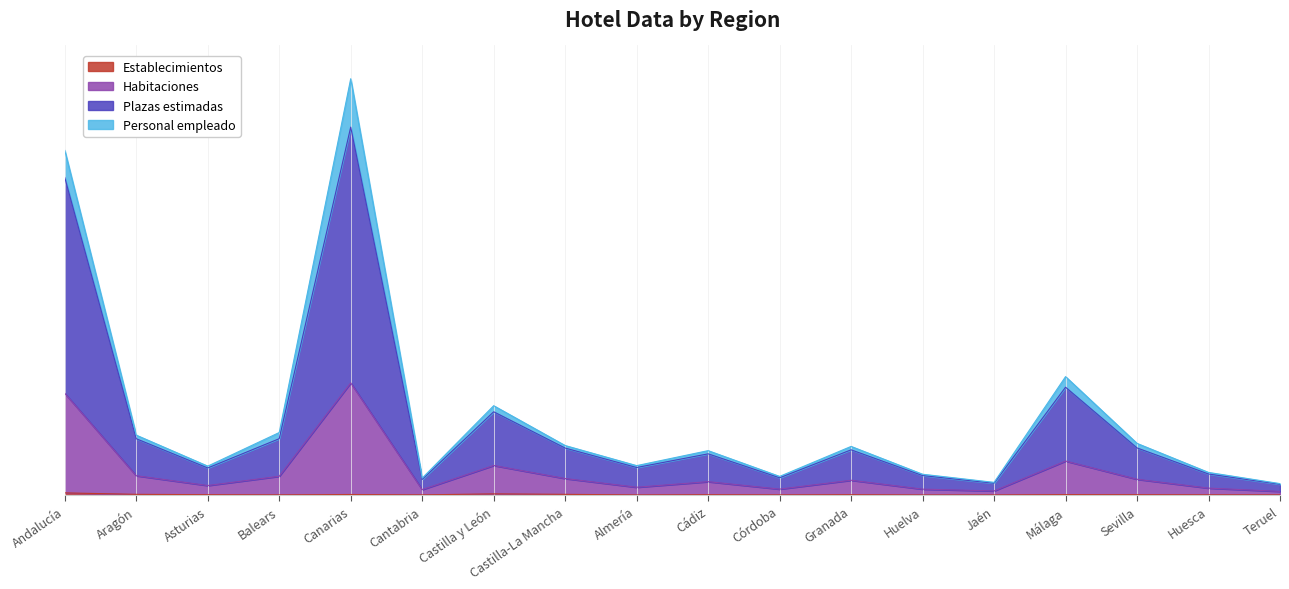

What is the difference between the maximum and minimum values in the Establecimientos series?

0.8